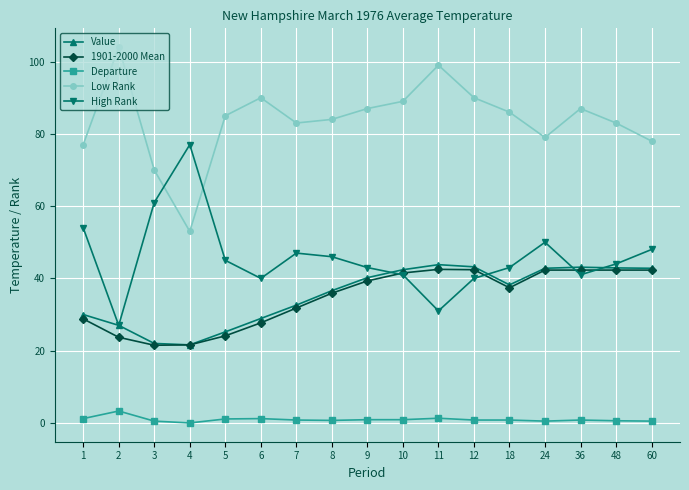

Is it true that Value equals 9.0 at 3?

False